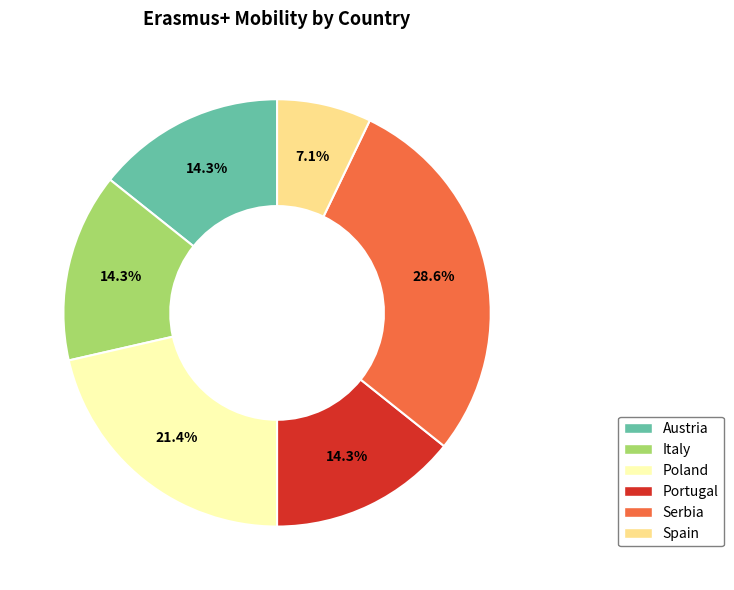

Is there a majority slice in this chart?

No